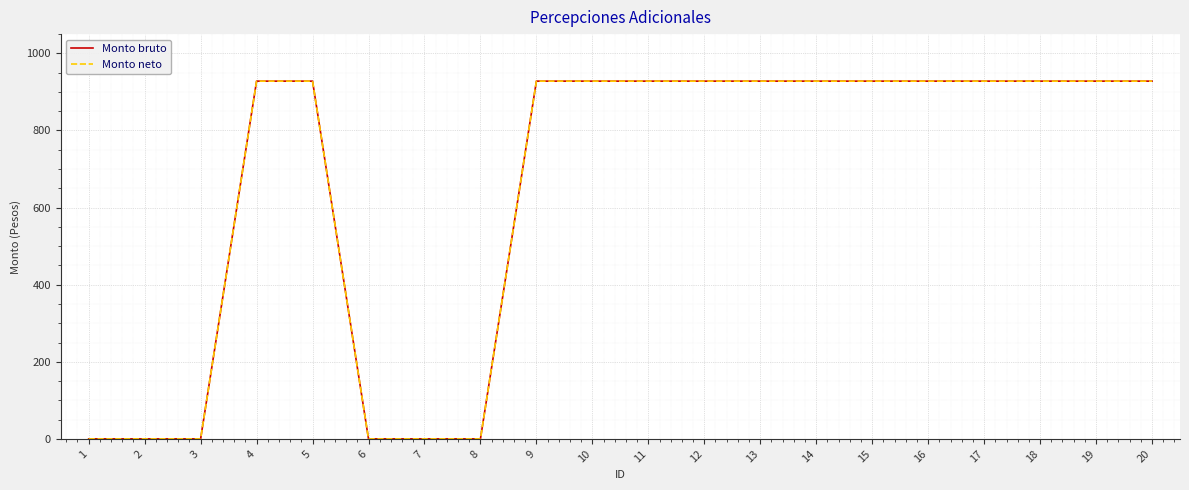

Rank the series by their maximum value, from highest to lowest.

Monto bruto, Monto neto